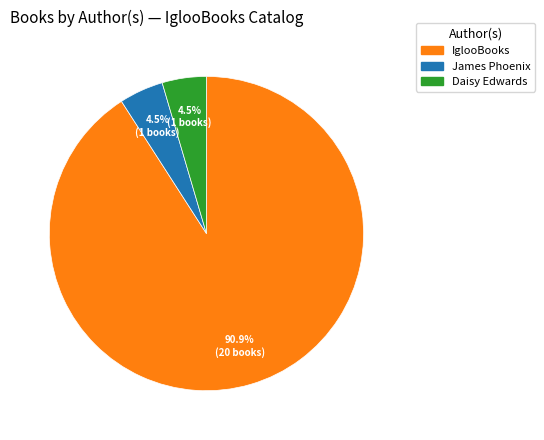

The James Phoenix slice represents 15% of the pie. True or false?

False